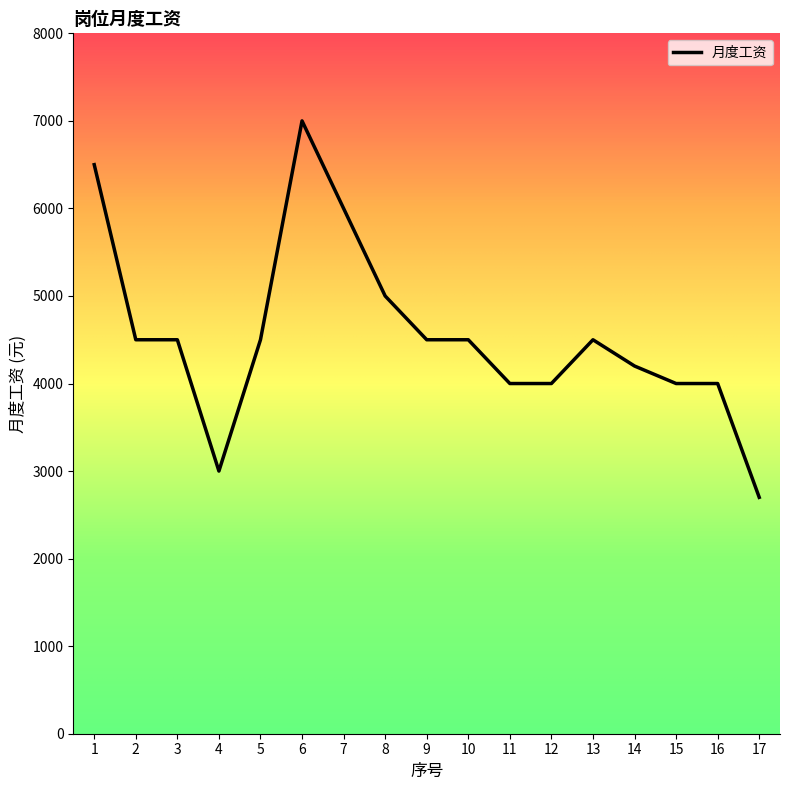

At which label is the value closest to 4850?

8